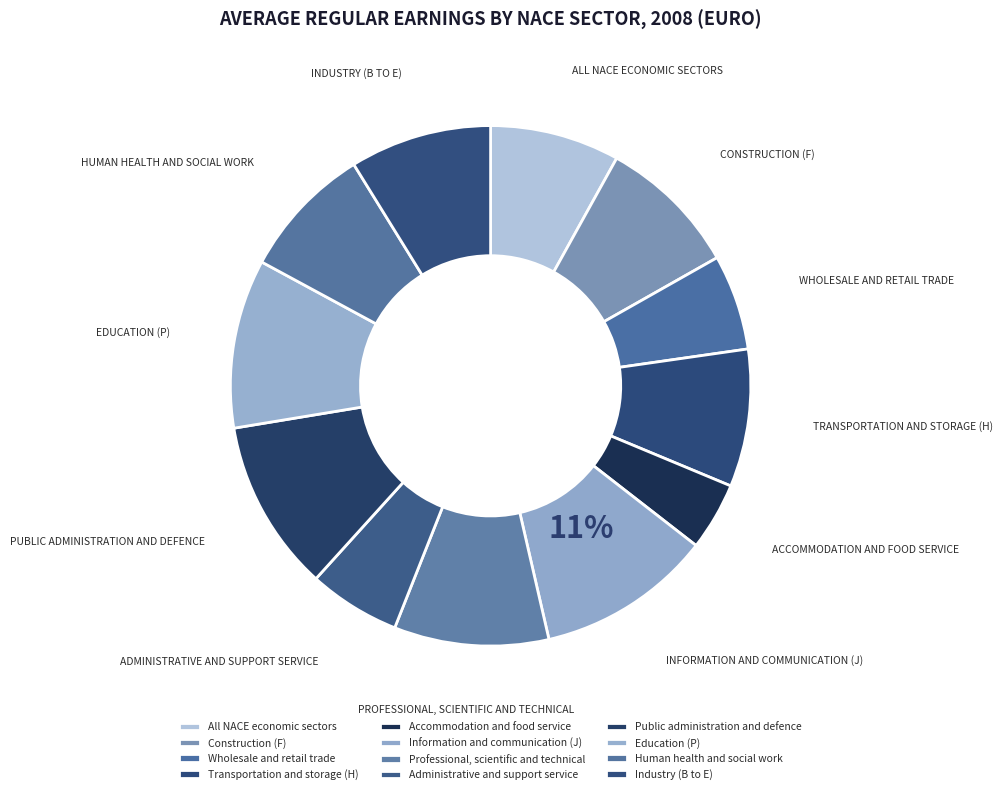

To the nearest percent, what portion does Transportation and storage (H) represent?

9%